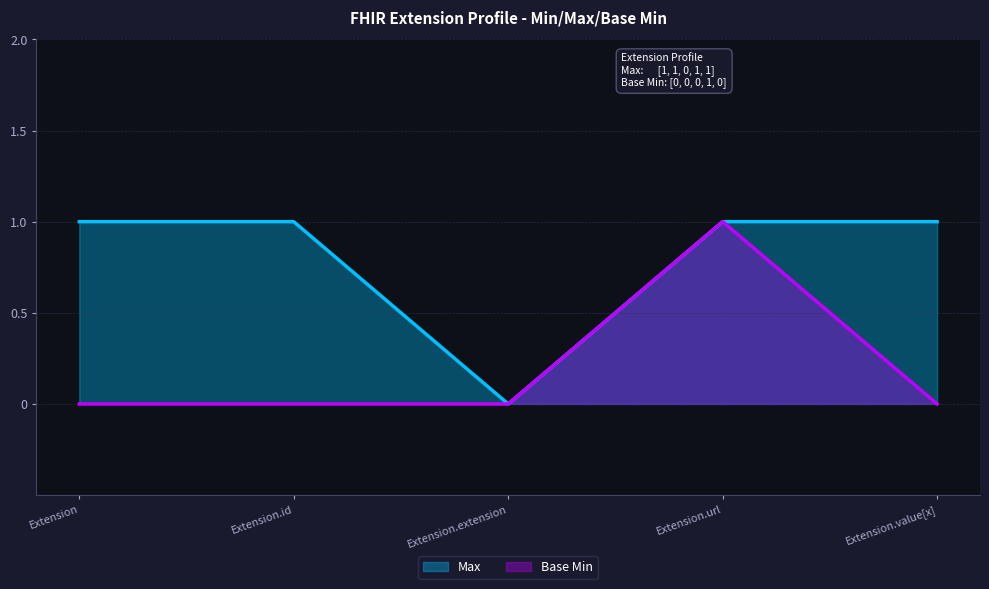

At which label is Base Min closest to 0?

Extension